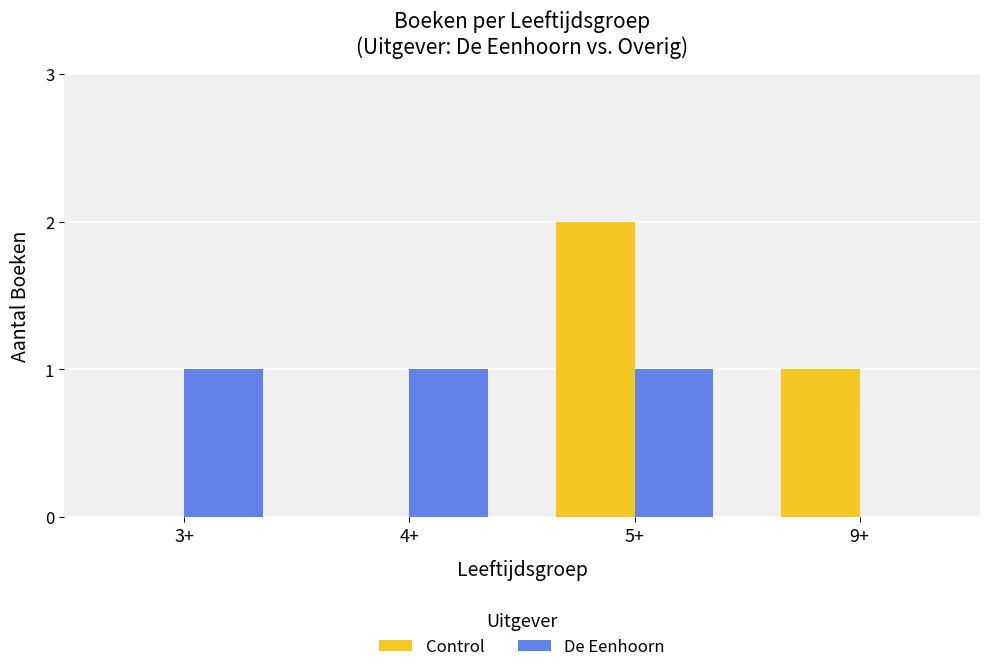

What is the total value across all series at 4+?

1